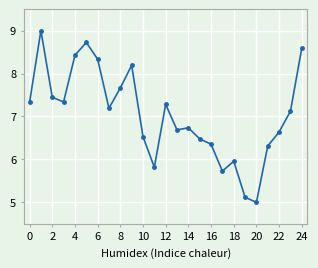

Reading left to right, transcribe all the data shown in this chart.

7.3	9.0	7.4	7.3	8.4	8.7	8.3	7.2	7.7	8.2	6.5	5.8	7.3	6.7	6.7	6.5	6.4	5.7	6.0	5.1	5.0	6.3	6.6	7.1	8.6